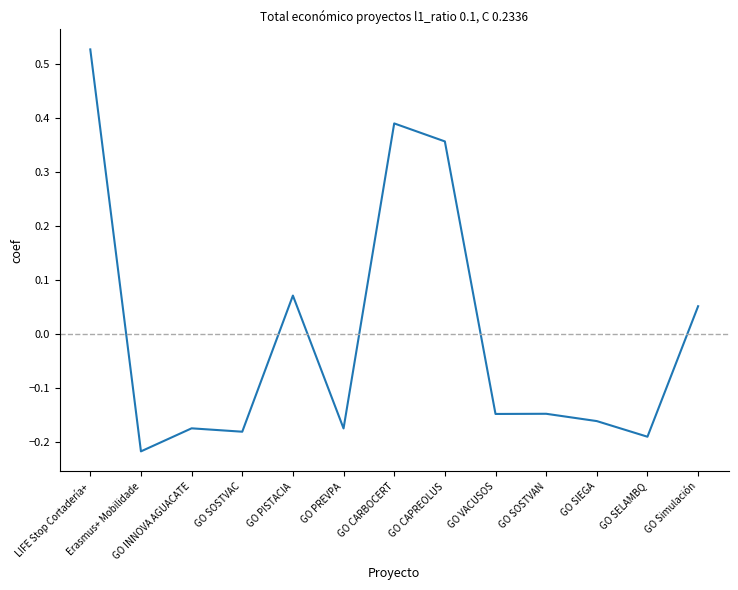

Which has a higher value, LIFE Stop Cortadería+ or GO Simulación?

LIFE Stop Cortadería+